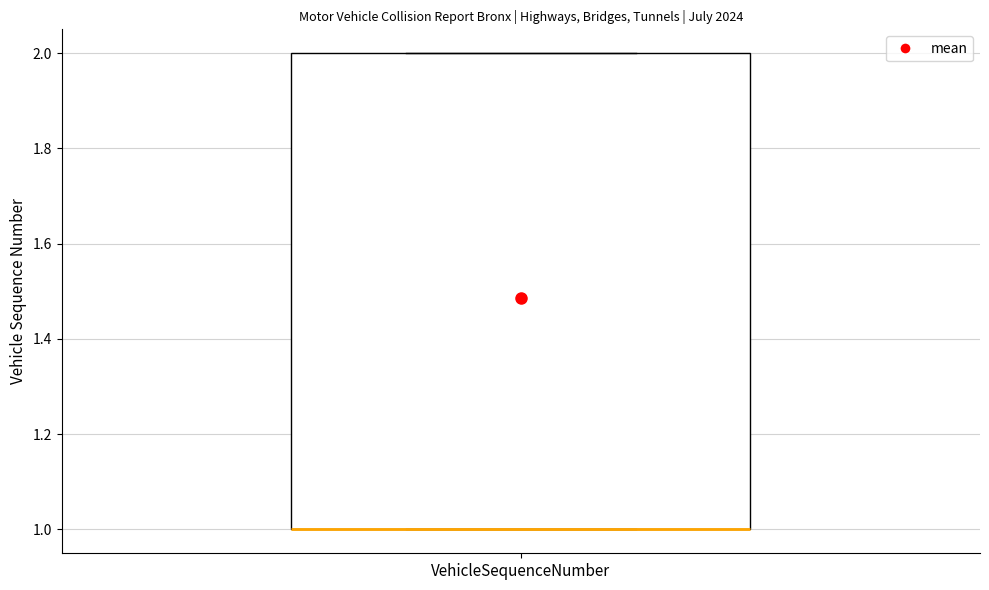

Read this box plot against the y-axis: the position of the median line, the range covered by the box, and the ends of both whiskers. The values are not printed on the chart, so give them approximately, as read against the axis.

median 1 (drawn on the box's lower edge), box 1 to 2, whiskers 1 to 2